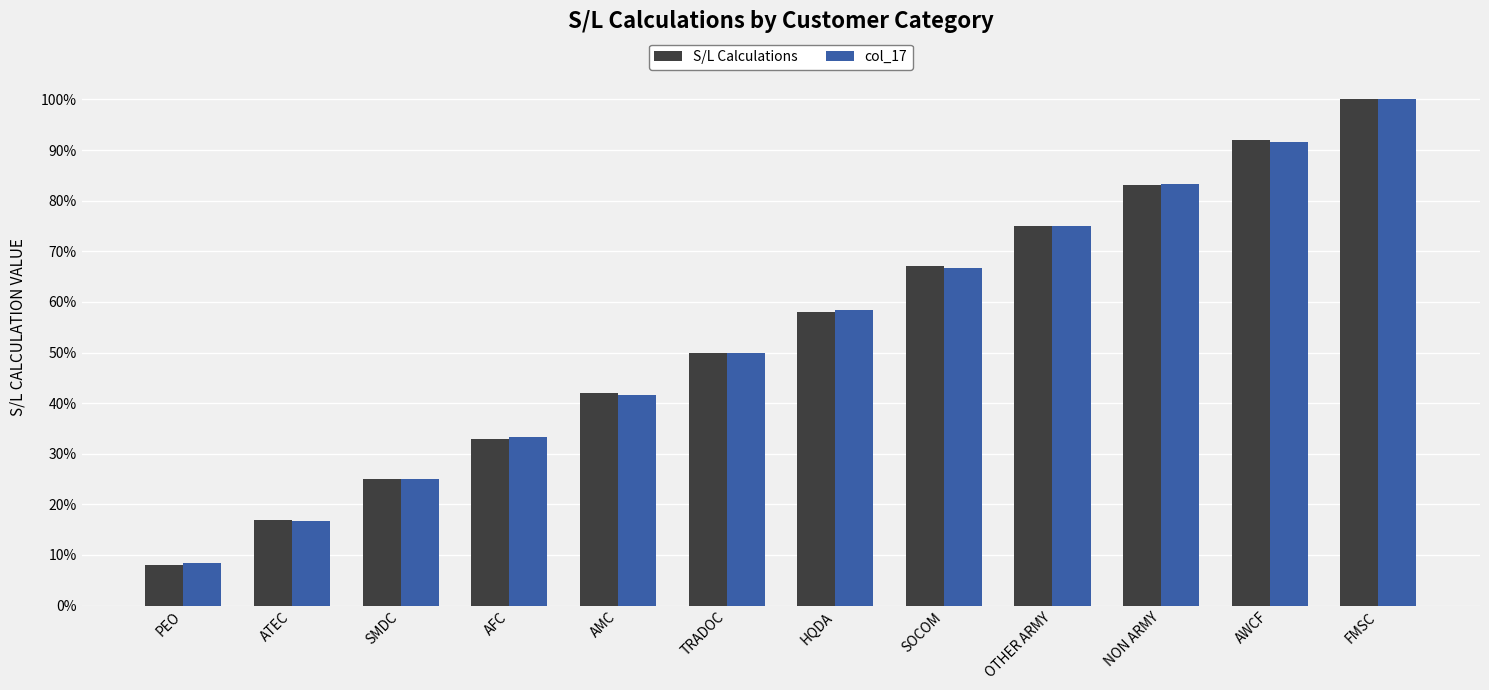

What is the difference between the second highest and second lowest values in the S/L Calculations series?

75.0